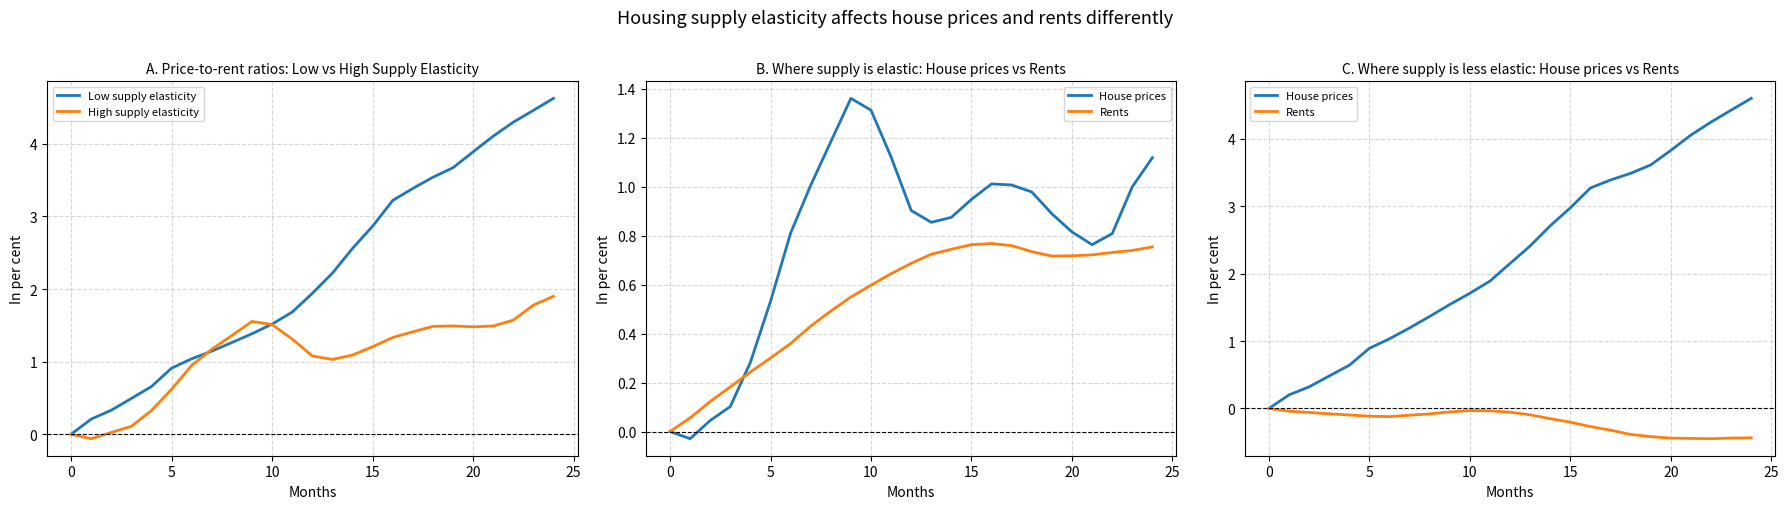

True or false: Low supply elasticity has a value of 2.1 at 10.

False